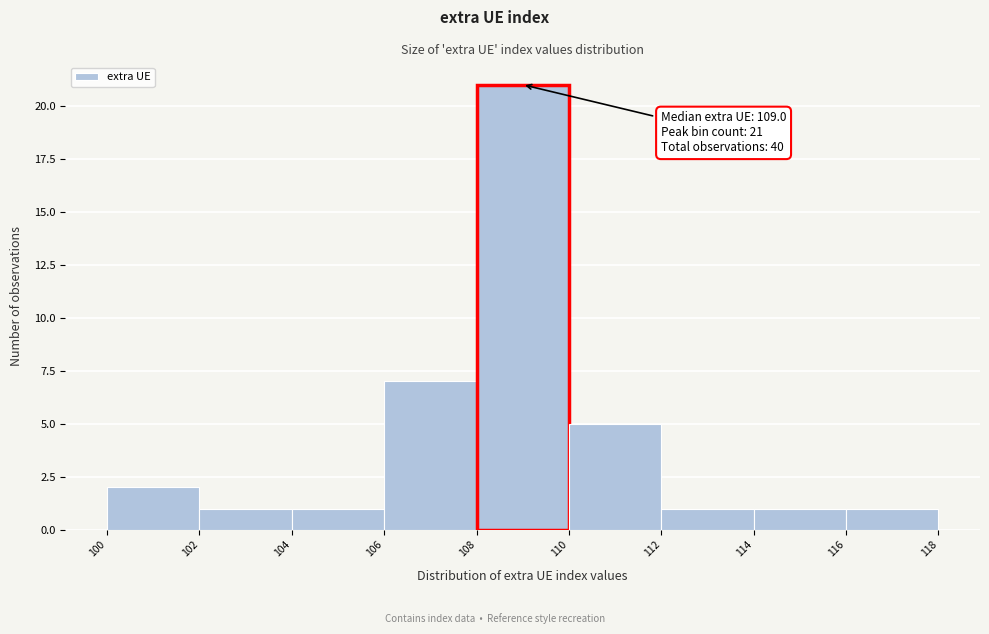

Over which range of the x-axis is the bar tallest?

108 to 110